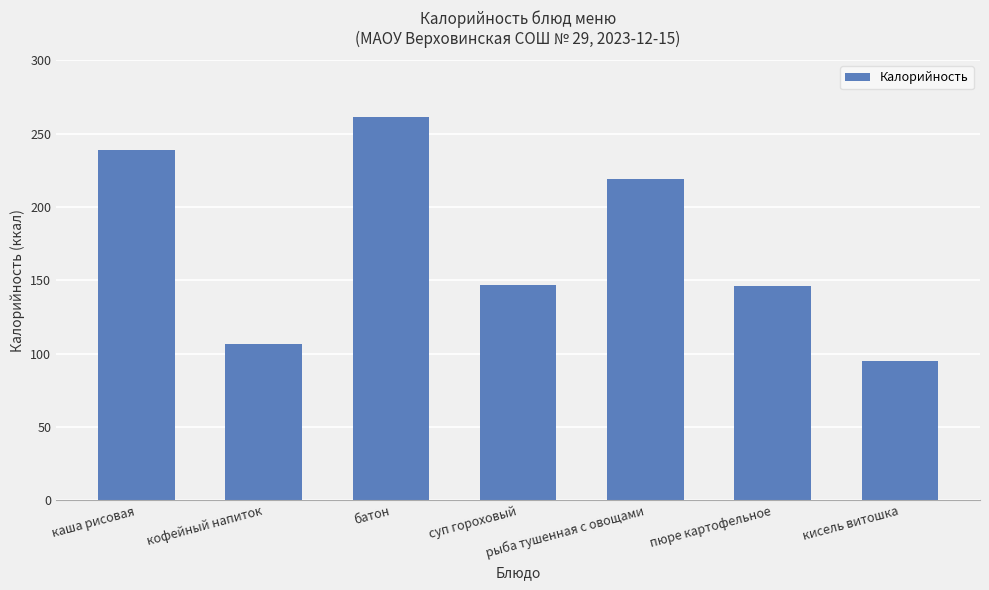

The value at рыба тушенная с овощами is 219.2. True or false?

True